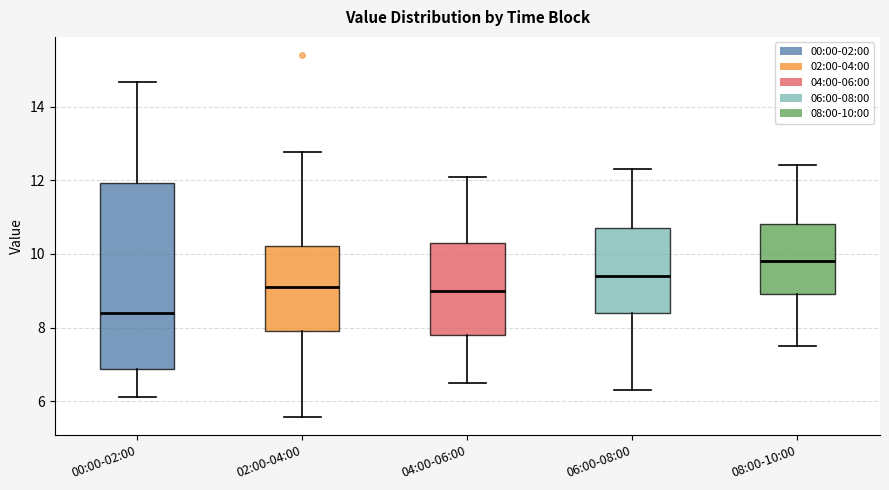

Reading left to right, transcribe this box plot: for each box, give where its median line is, the range the box spans, and where its two whiskers end, as read against the y-axis. The values are not printed on the chart, so give them approximately, as read against the axis.

00:00-02:00: median 8.4, box 6.8 to 12.0, whiskers 6.2 to 14.6
02:00-04:00: median 9.2, box 8.0 to 10.2, whiskers 5.6 to 12.8
04:00-06:00: median 9.0, box 7.8 to 10.4, whiskers 6.6 to 12.2
06:00-08:00: median 9.4, box 8.4 to 10.8, whiskers 6.4 to 12.4
08:00-10:00: median 9.8, box 9.0 to 10.8, whiskers 7.6 to 12.4